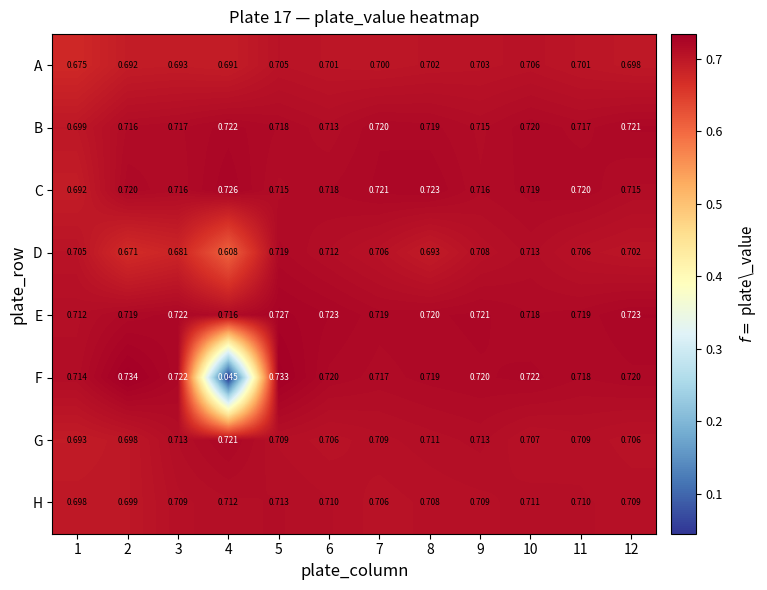

What is the total value across all series at 8?

5.7